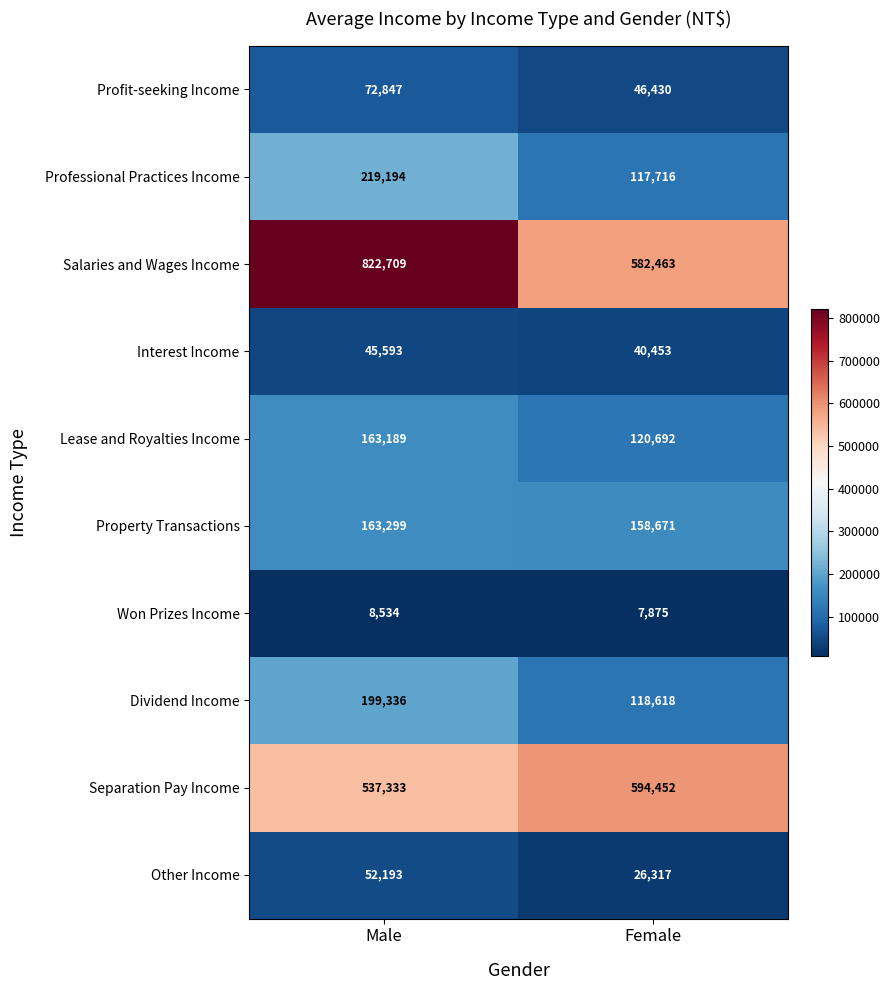

What is the highest value of the Won Prizes Income series?

8534